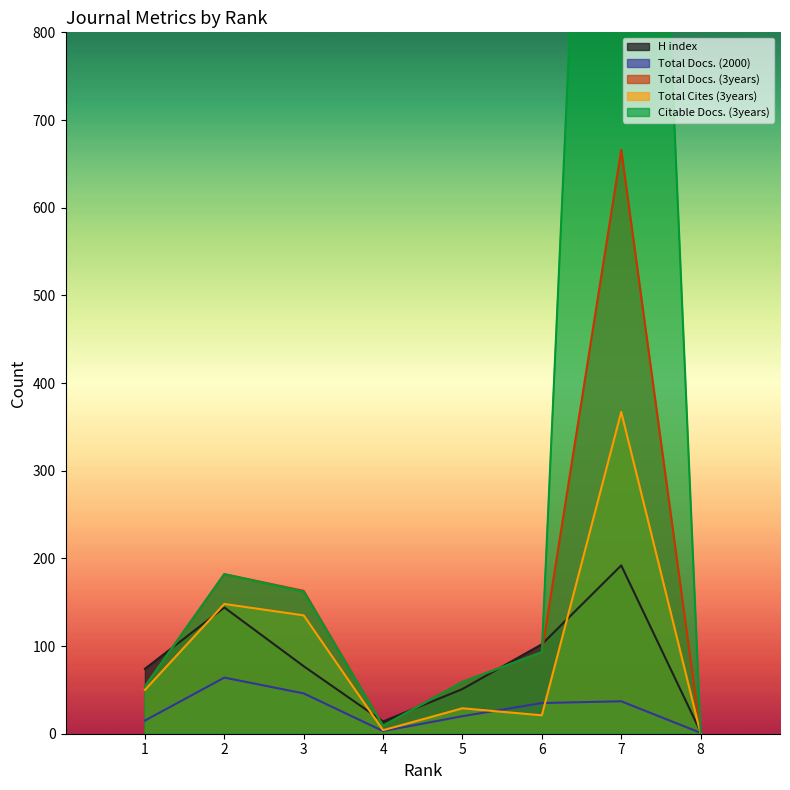

Rank the series at 3 from lowest to highest value.

Total Docs. (2000), H index, Total Cites (3years), Citable Docs. (3years), Total Docs. (3years)